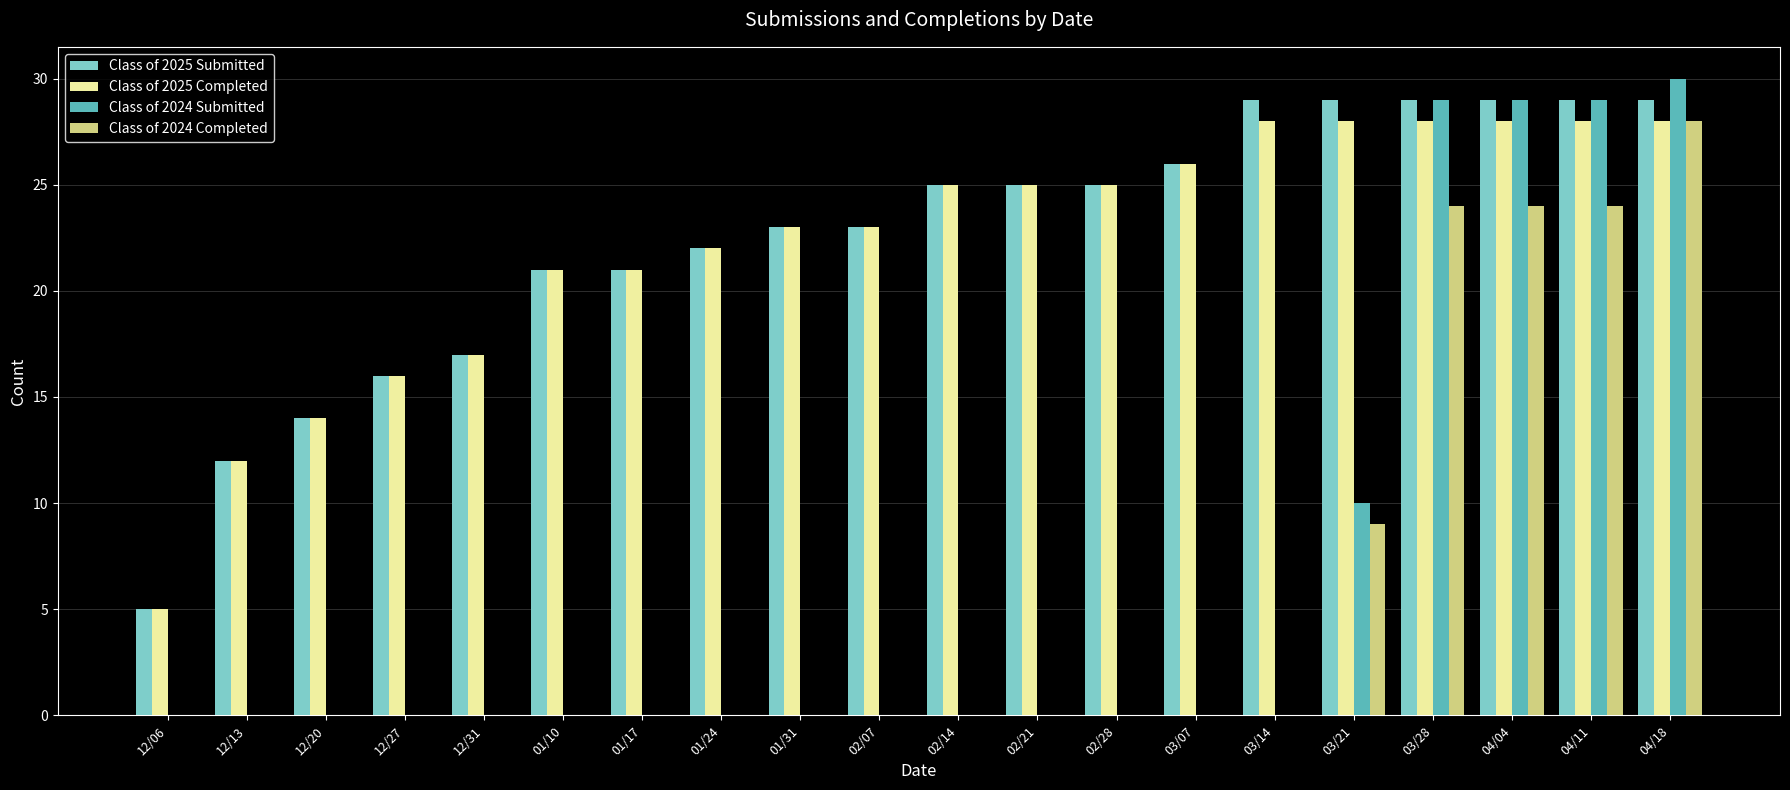

What is the sum of all Class of 2024 Submitted values?

127